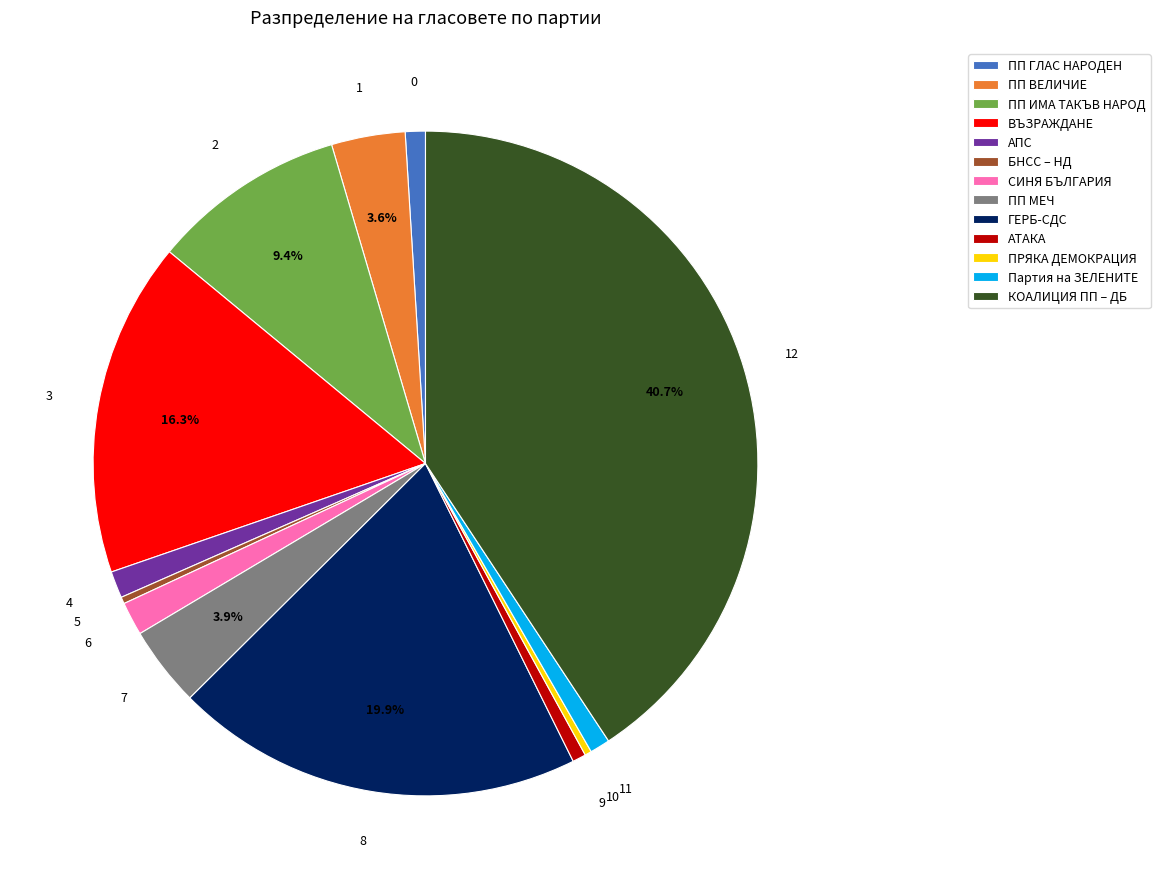

Between КОАЛИЦИЯ ПП – ДБ and ГЕРБ-СДС, which is larger?

КОАЛИЦИЯ ПП – ДБ